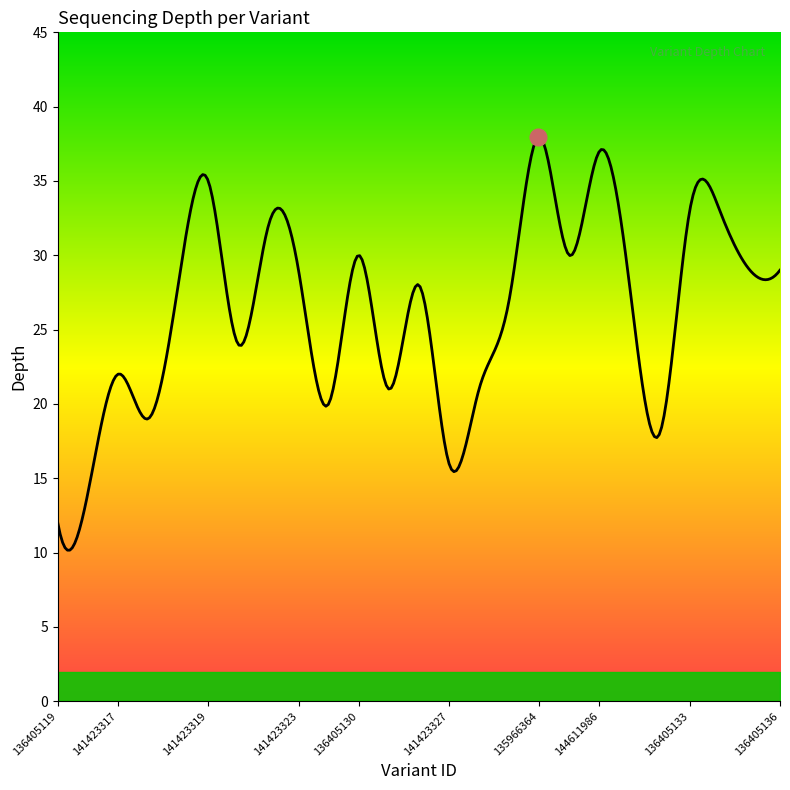

What is the difference between the maximum and second lowest values?

27.8